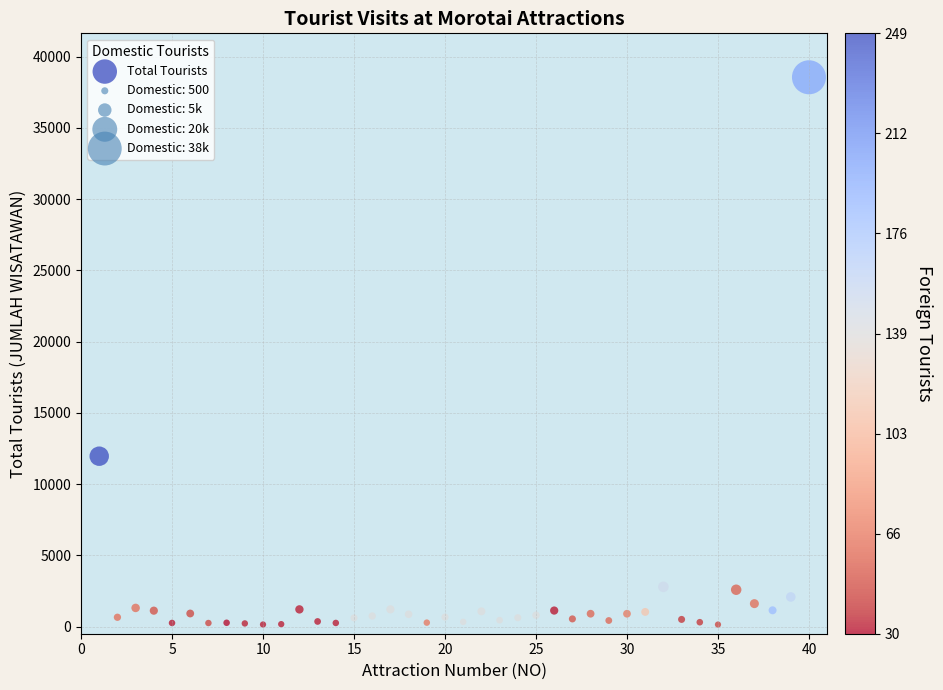

What is the range of X values (max minus min)?

39